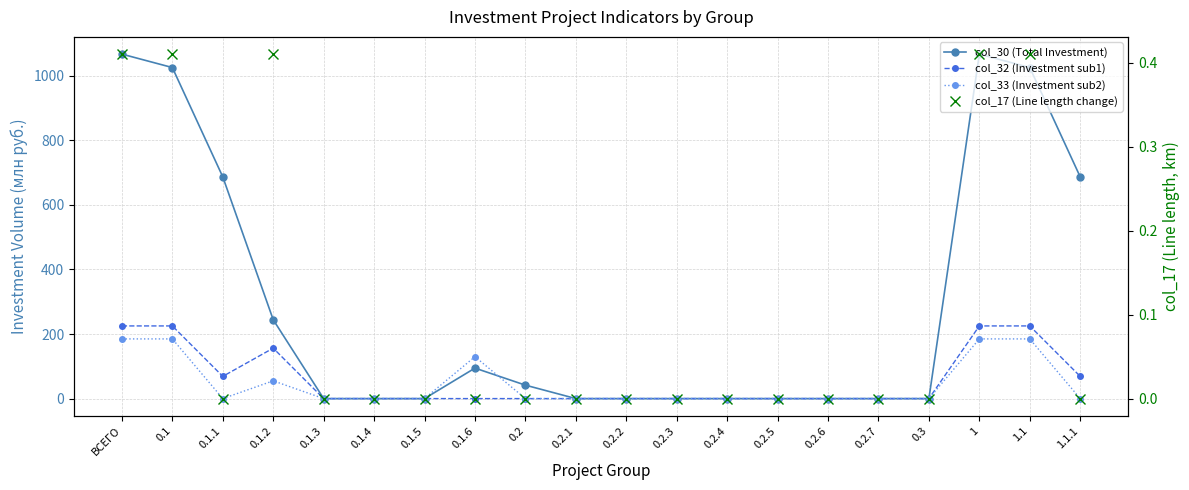

How many lines are shown in the chart?

4